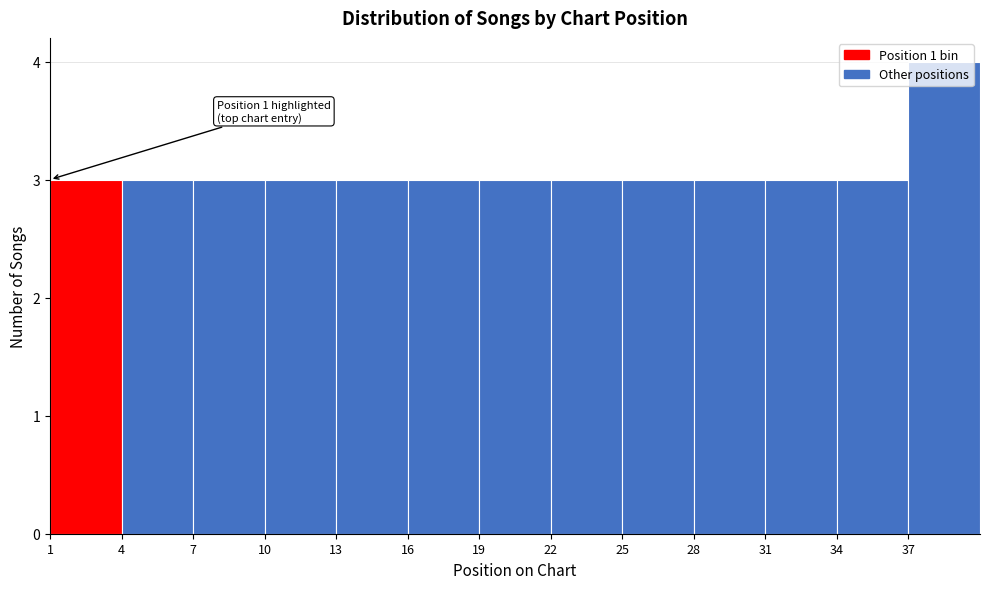

Over which range of the x-axis is the bar tallest?

37 to 40